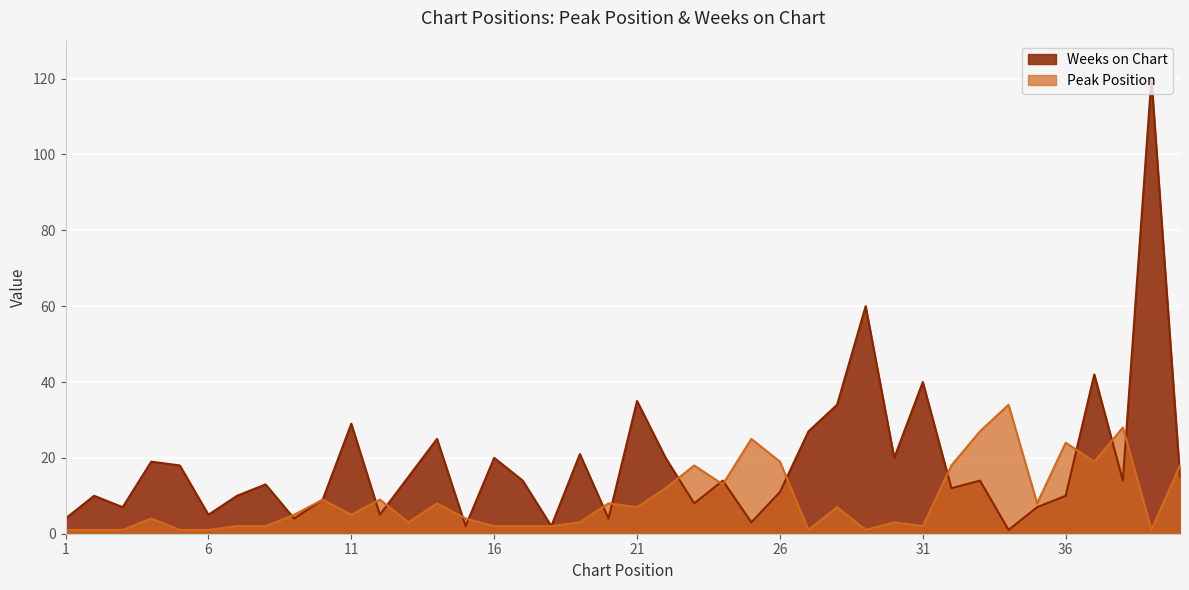

What is the difference between the maximum and minimum values in the Peak Position series?

33